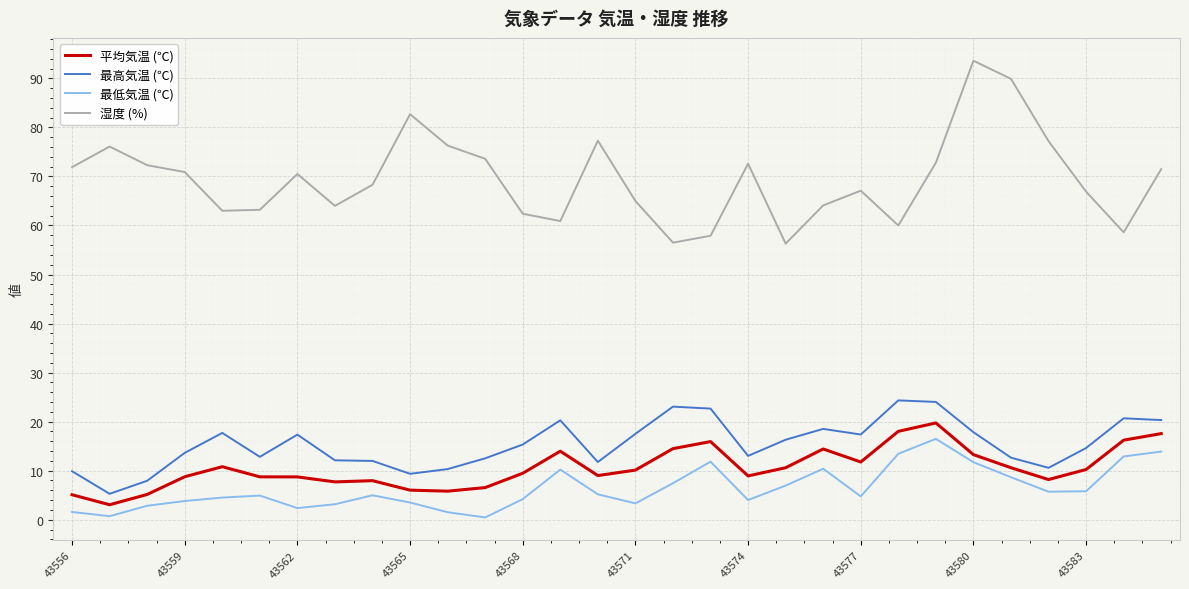

What is the minimum value shown in the chart?

0.5